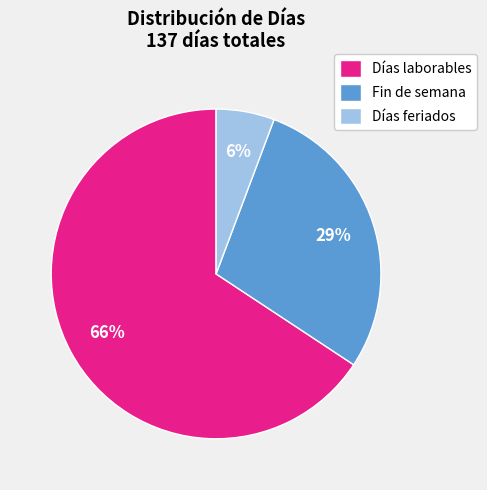

Between Fin de semana and Días laborables, which is larger?

Días laborables